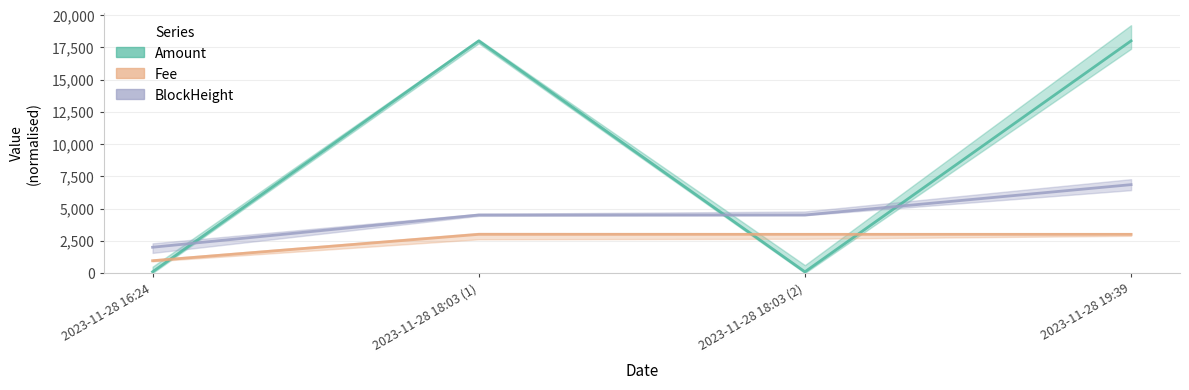

What is the total value across all series at 2023-11-28 19:39?

27852.8